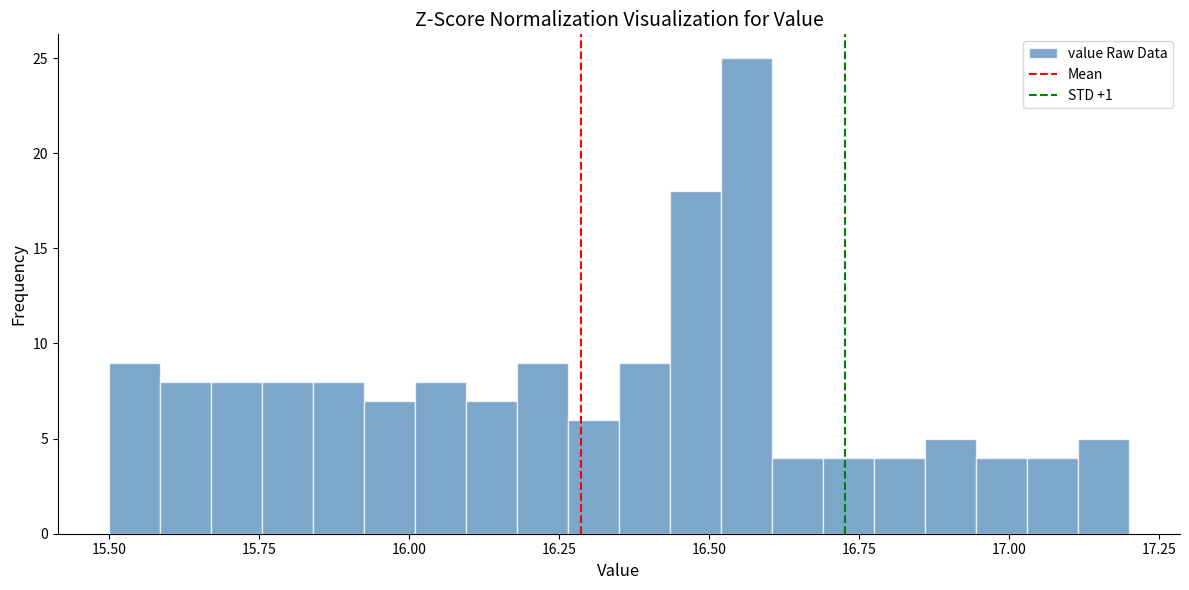

Read against the x-axis, roughly where is the centre of the tallest bar?

16.55